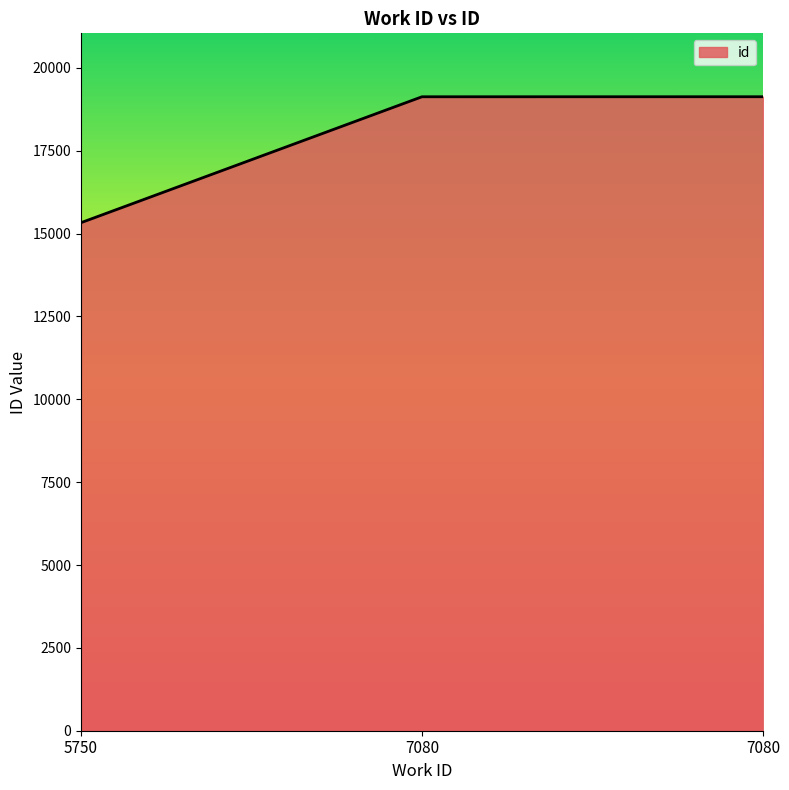

How many series are shown in this chart?

1